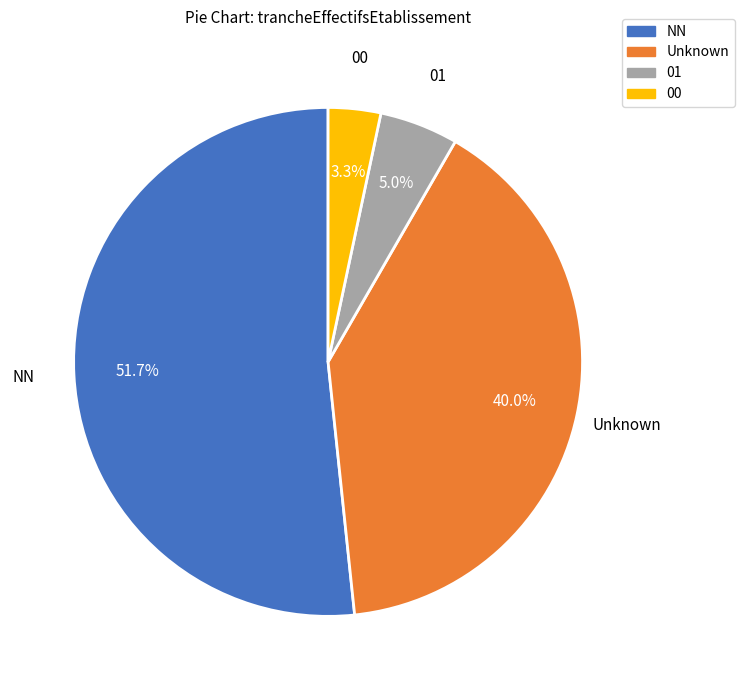

Is there a majority slice in this chart?

Yes